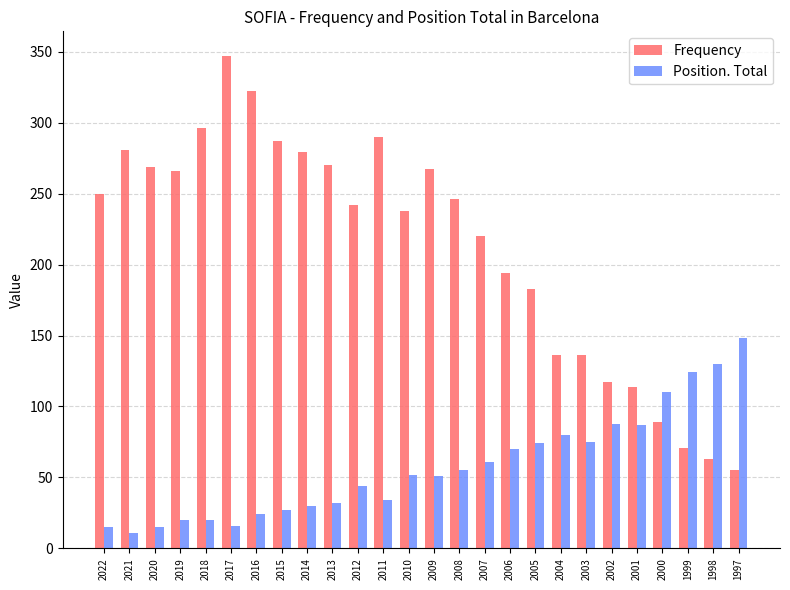

Rank the series at 2007 from lowest to highest value.

Position. Total, Frequency